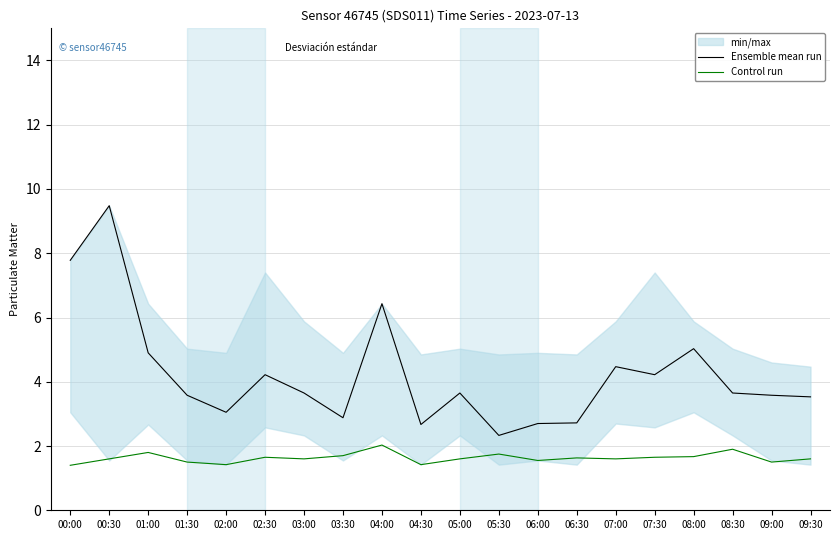

True or false: Ensemble mean run and Control run cross at least once.

False